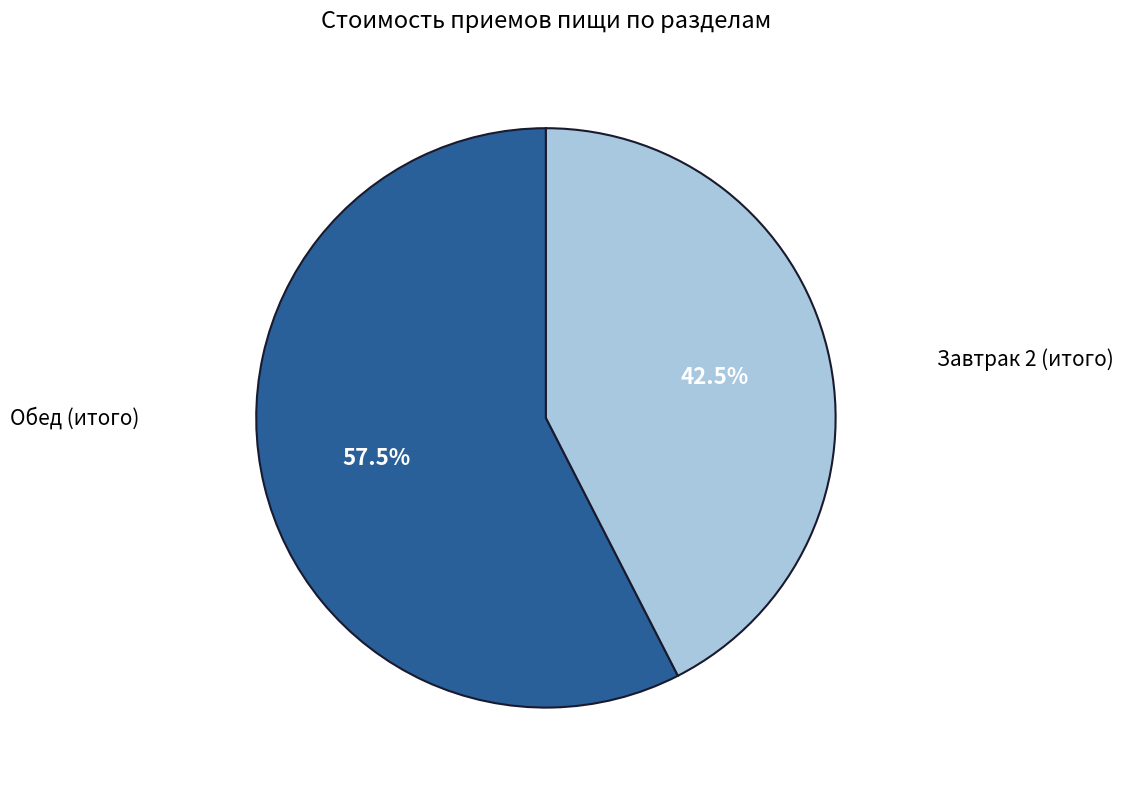

Does any single category account for the majority?

Yes